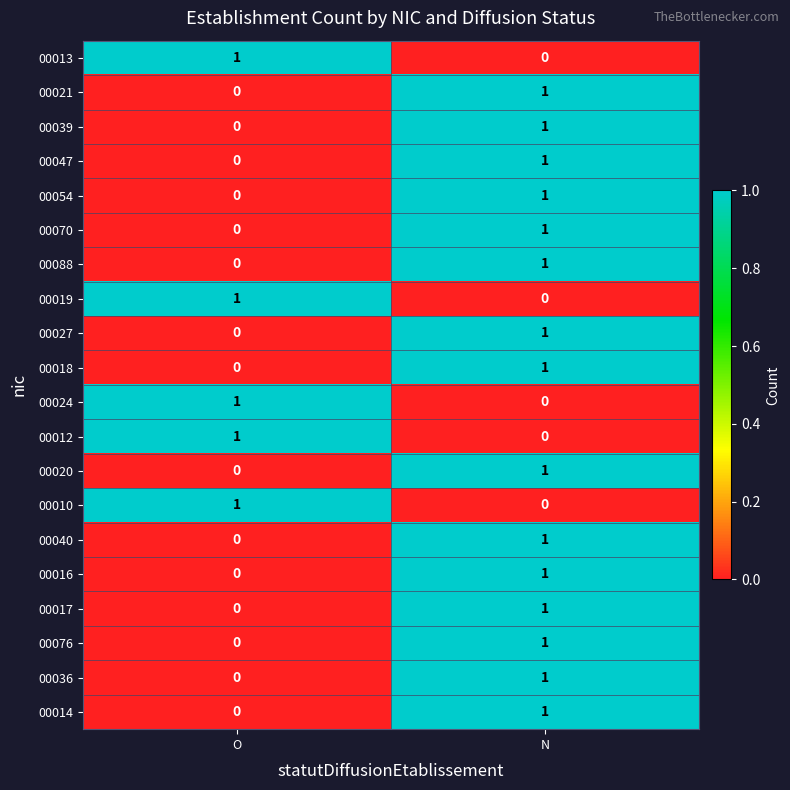

The value of 00027 at N is 2. True or false?

False